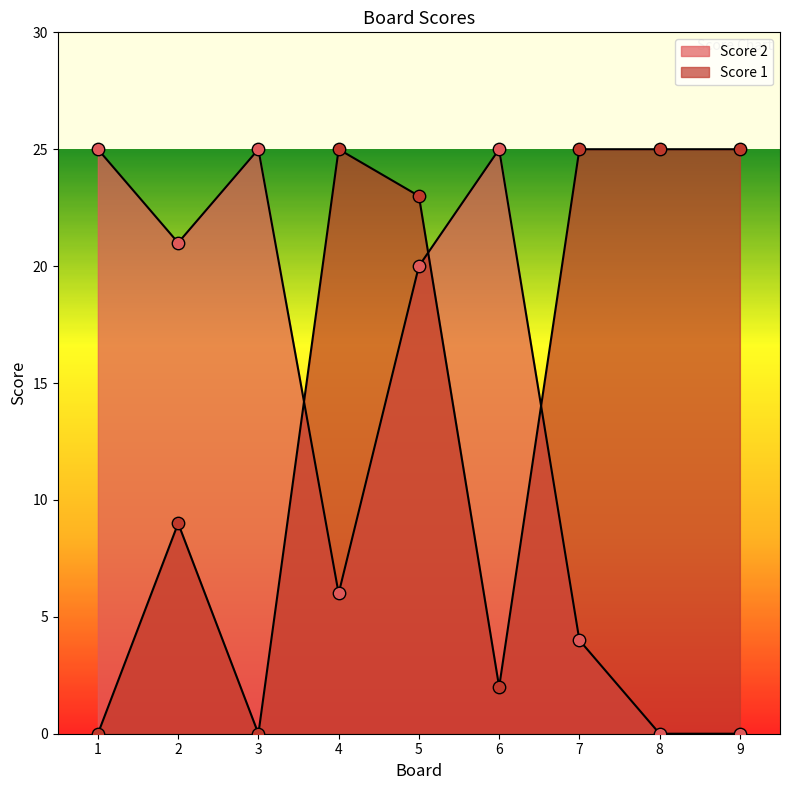

What is the total value across all series at 6?

27